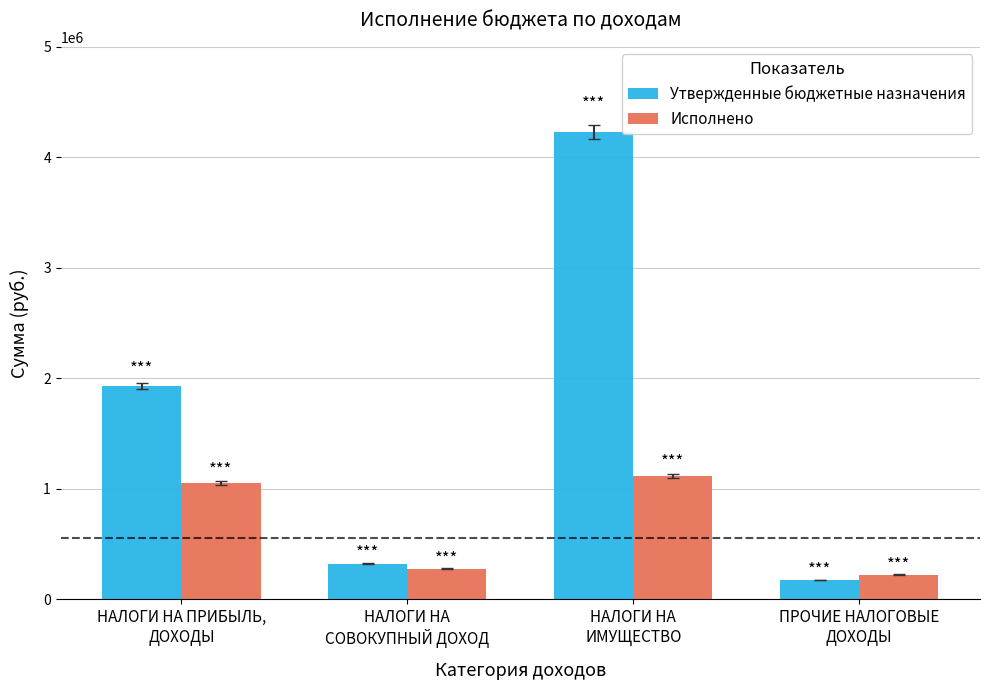

Rank the series at НАЛОГИ НА ПРИБЫЛЬ,
ДОХОДЫ from lowest to highest value.

Исполнено, Утвержденные бюджетные назначения